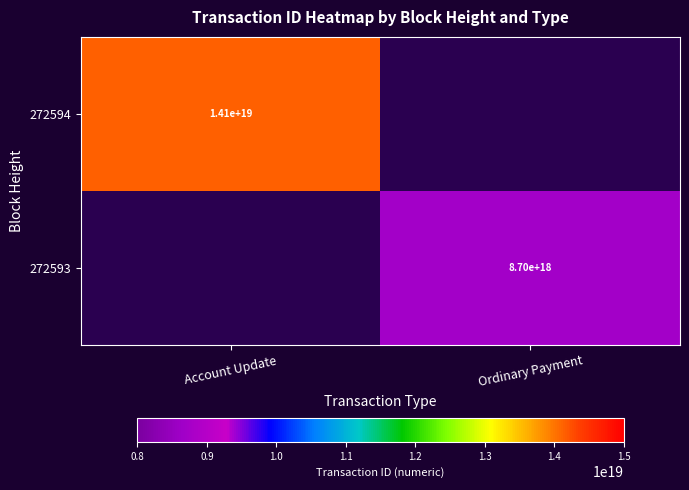

Is it true that 272593 equals 8700000000000000000 at Ordinary Payment?

True